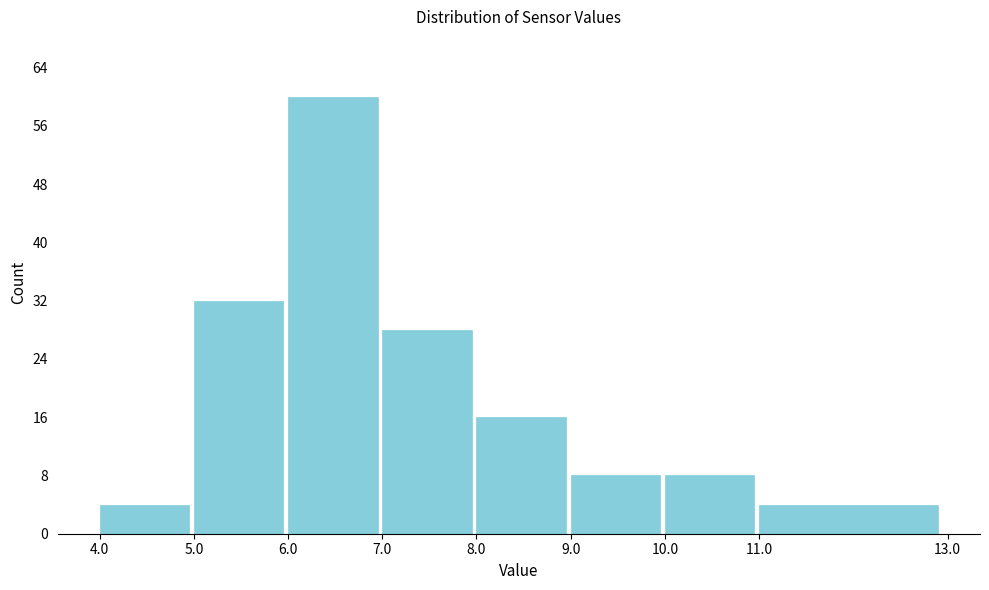

Reading left to right, list all the values displayed in this chart.

4.0=4	5.0=32	6.0=60	7.0=28	8.0=16	9.0=8	10.0=8	11.0=4